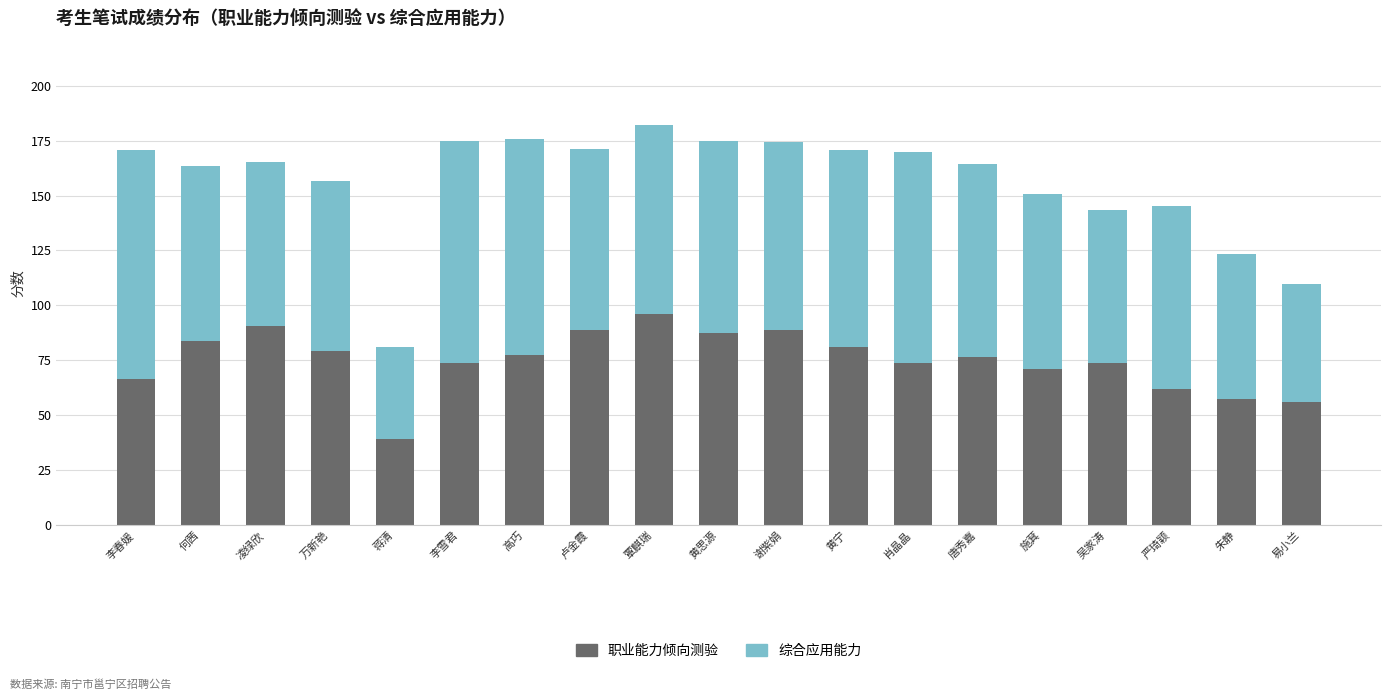

Which category has the highest value in the 职业能力倾向测验 series?

覃麒瑞